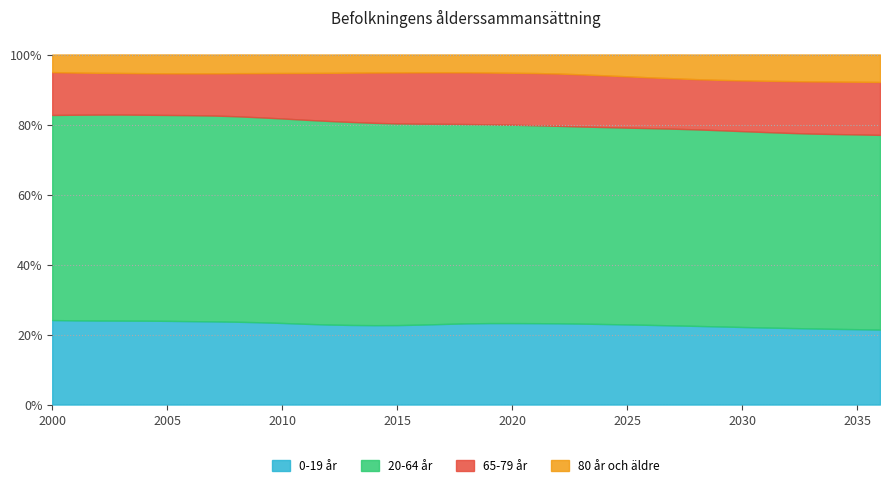

Rank the series by their average value, from highest to lowest.

20-64 år, 0-19 år, 65-79 år, 80 år och äldre